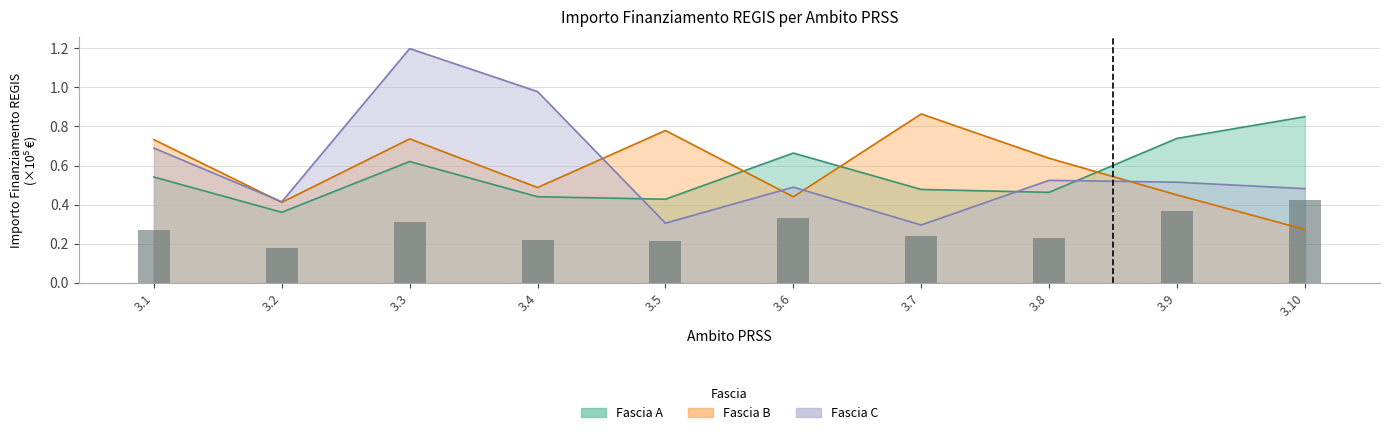

Reading left to right, list all the values displayed in this chart.

Fascia A: 0.5	0.4	0.6	0.4	0.4	0.7	0.5	0.5	0.7	0.8
Fascia B: 0.7	0.4	0.7	0.5	0.8	0.4	0.9	0.6	0.4	0.3
Fascia C: 0.7	0.4	1.2	1.0	0.3	0.5	0.3	0.5	0.5	0.5